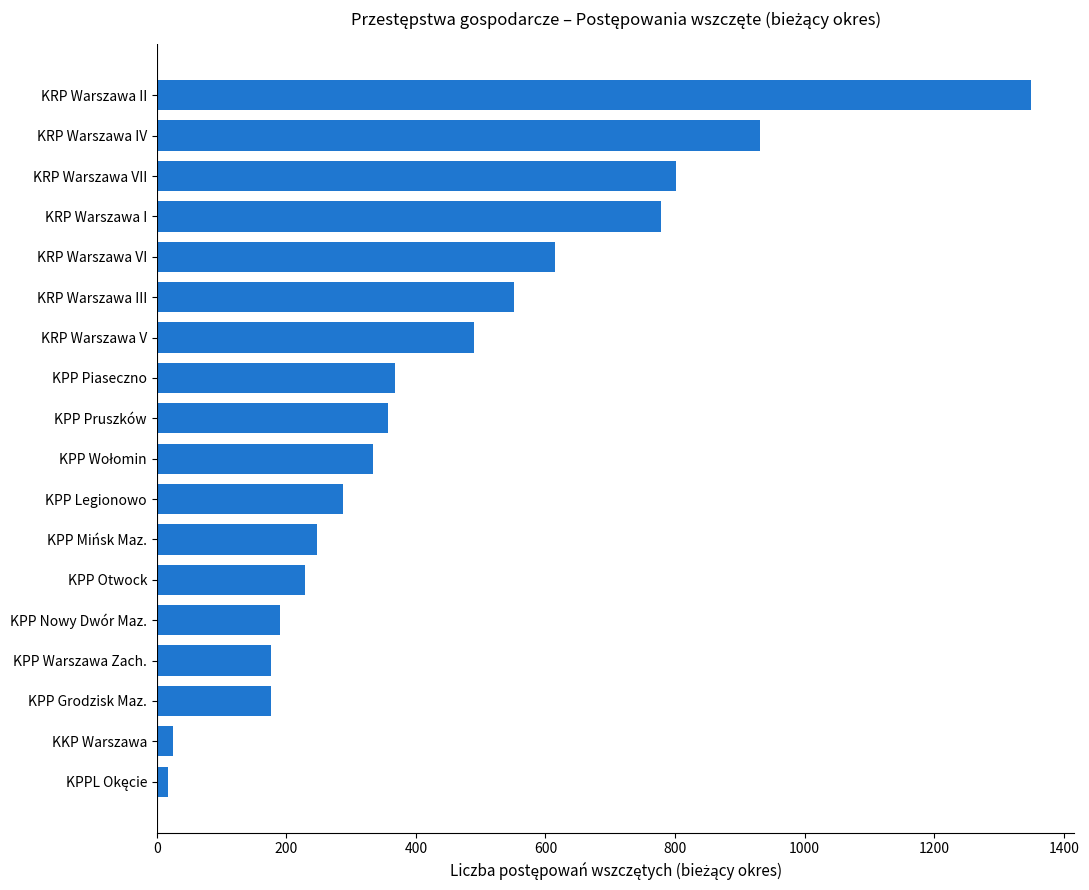

What is the change in value from KPP Grodzisk Maz. to KRP Warszawa VI?

+439